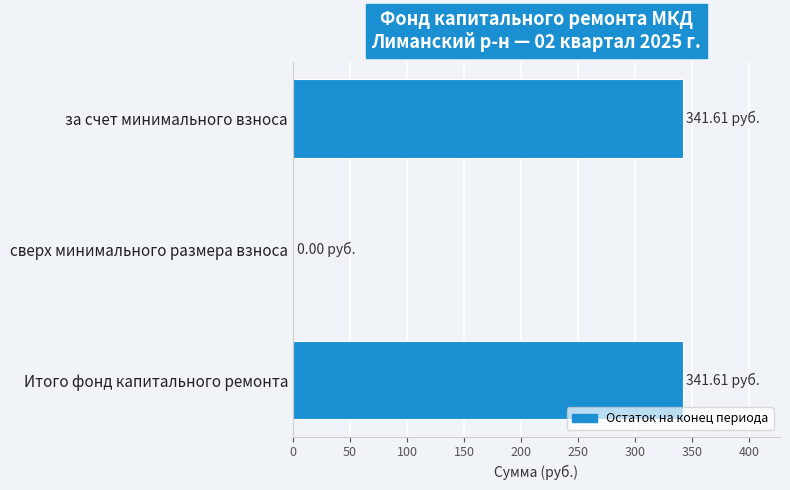

What is the sum of the values at сверх минимального размера взноса and за счет минимального взноса?

341.6